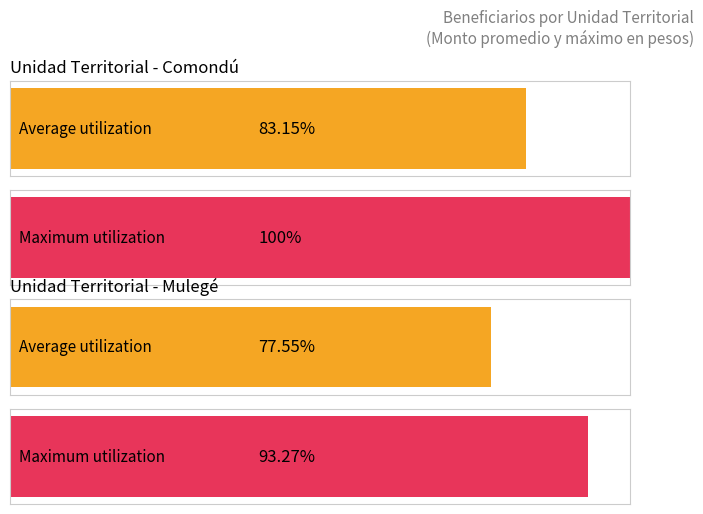

At which category is the sum across all series the highest?

Comondú